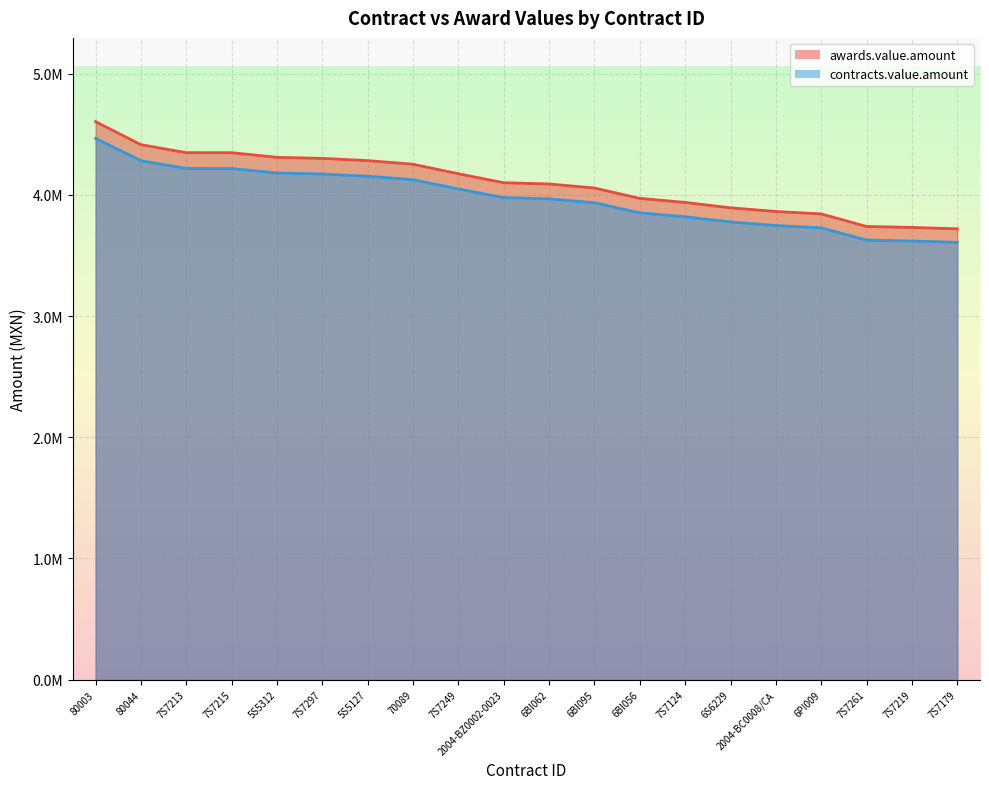

Rank the categories by awards.value.amount value from lowest to highest.

7S7179, 7S7219, 7S7261, 6PI009, 2004-BC0008/CA, 6S6229, 7S7124, 6BI056, 6BI095, 6BI062, 2004-BZ0002-0023, 7S7249, 70089, 5S5127, 7S7297, 5S5312, 7S7215, 7S7213, 80044, 80003